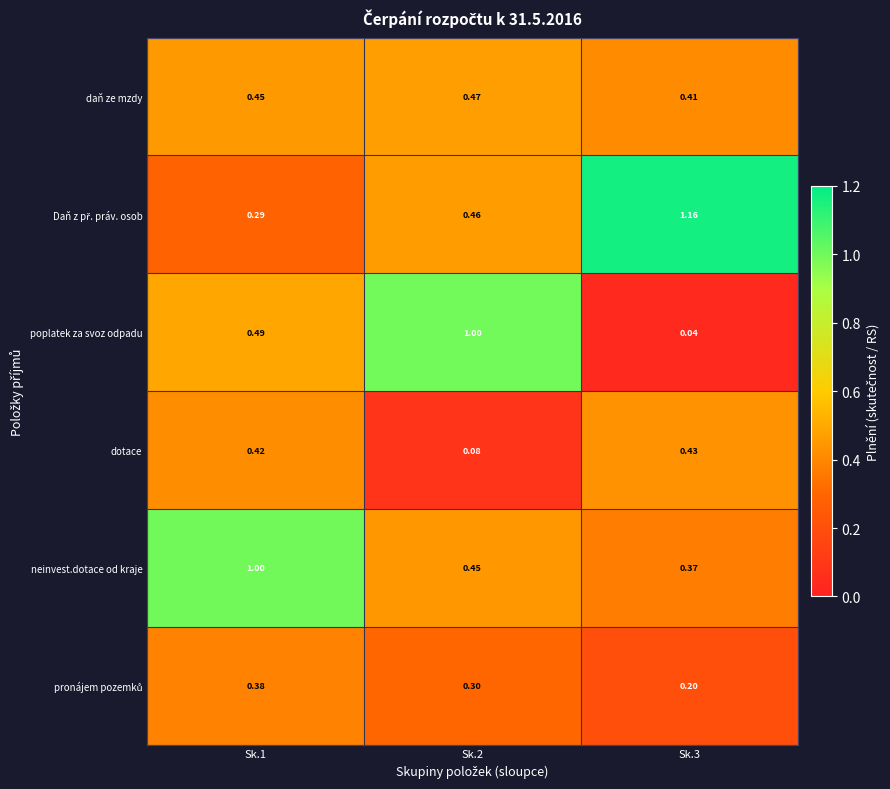

Is the value of daň ze mzdy at Sk.3 greater than the value of dotace at Sk.1?

No